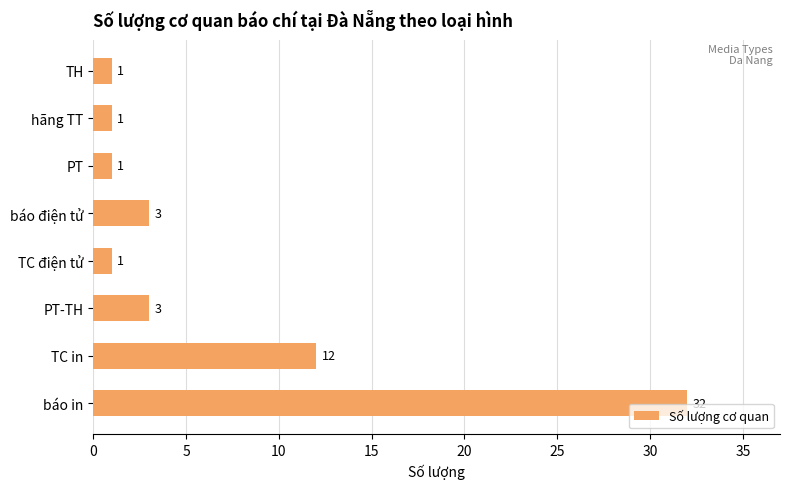

Is it true that the value at TH is 1?

True